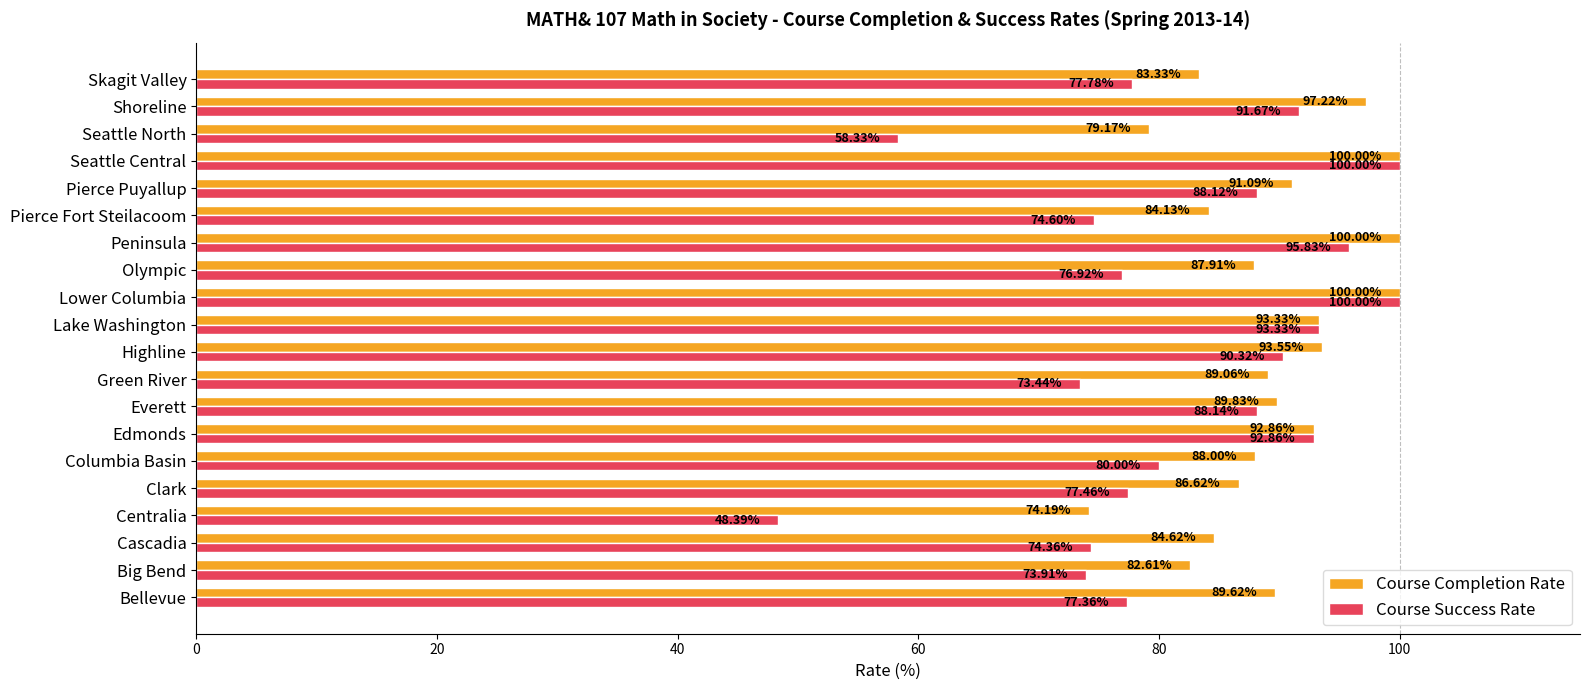

At which category does the chart reach its minimum across all series?

Centralia